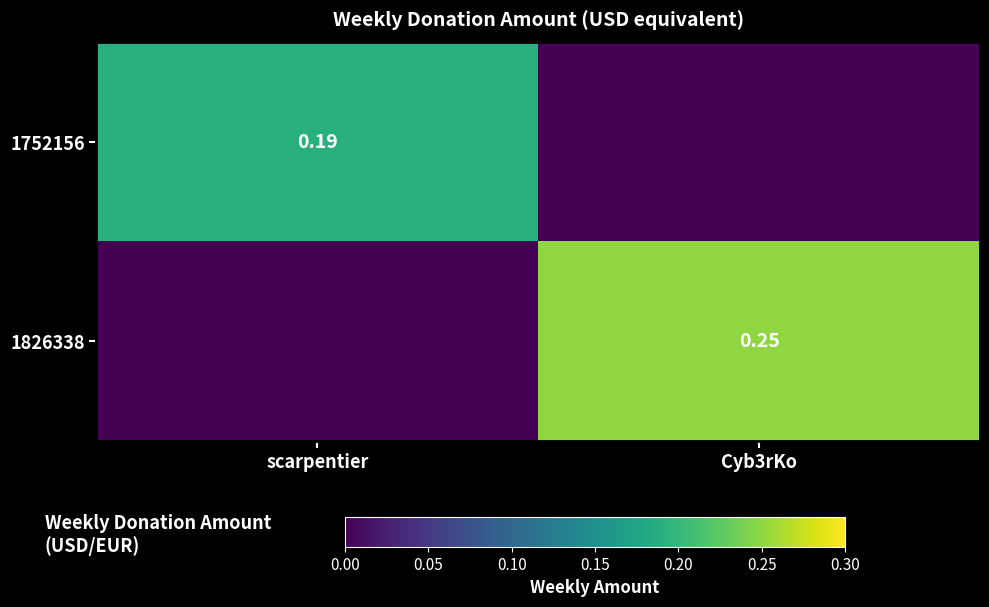

Rank the series by their average value, from lowest to highest.

1752156, 1826338